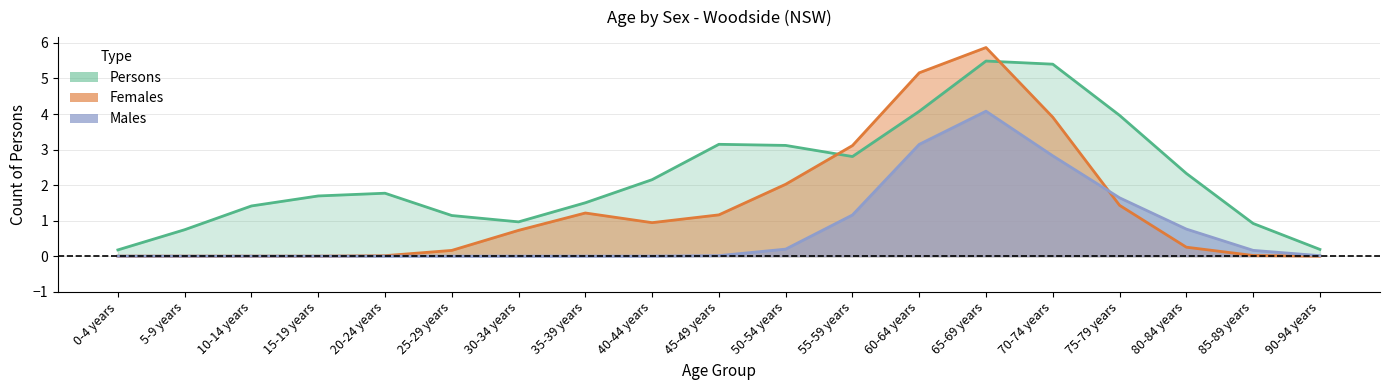

How many data points does each series have?

19